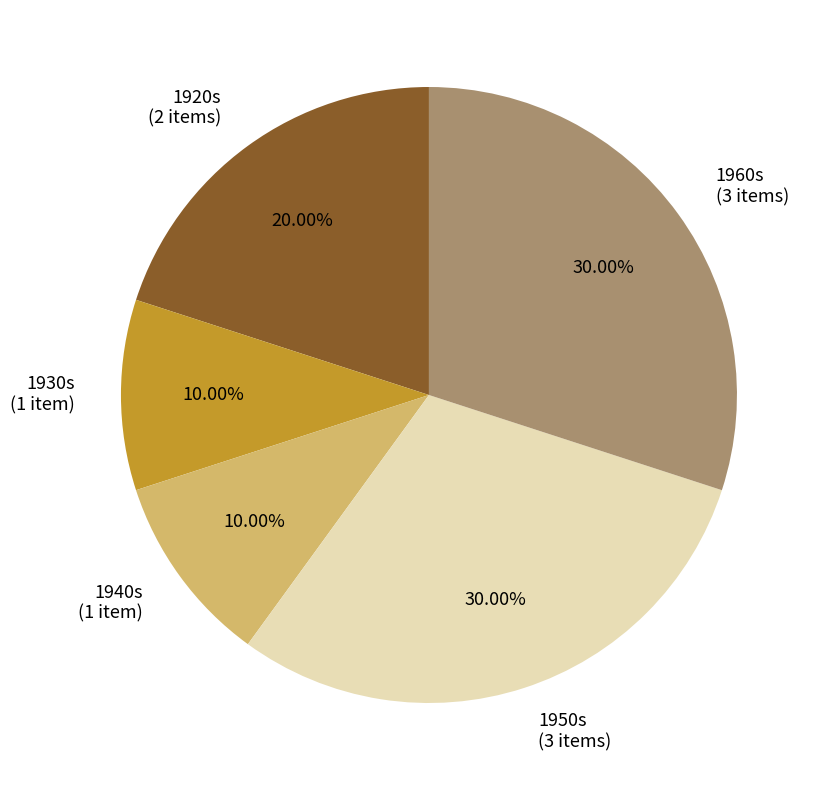

Does 1960s (3 items) represent more than half of the total?

No